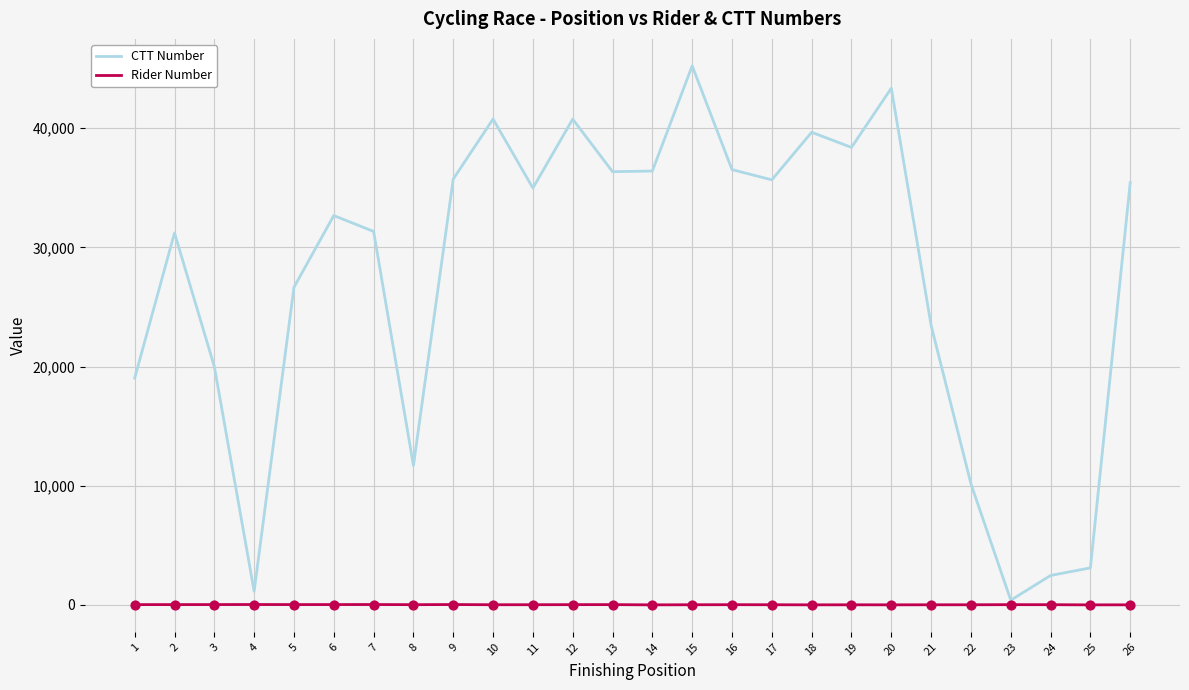

Between 16 and 23, which series saw the biggest shift?

CTT Number